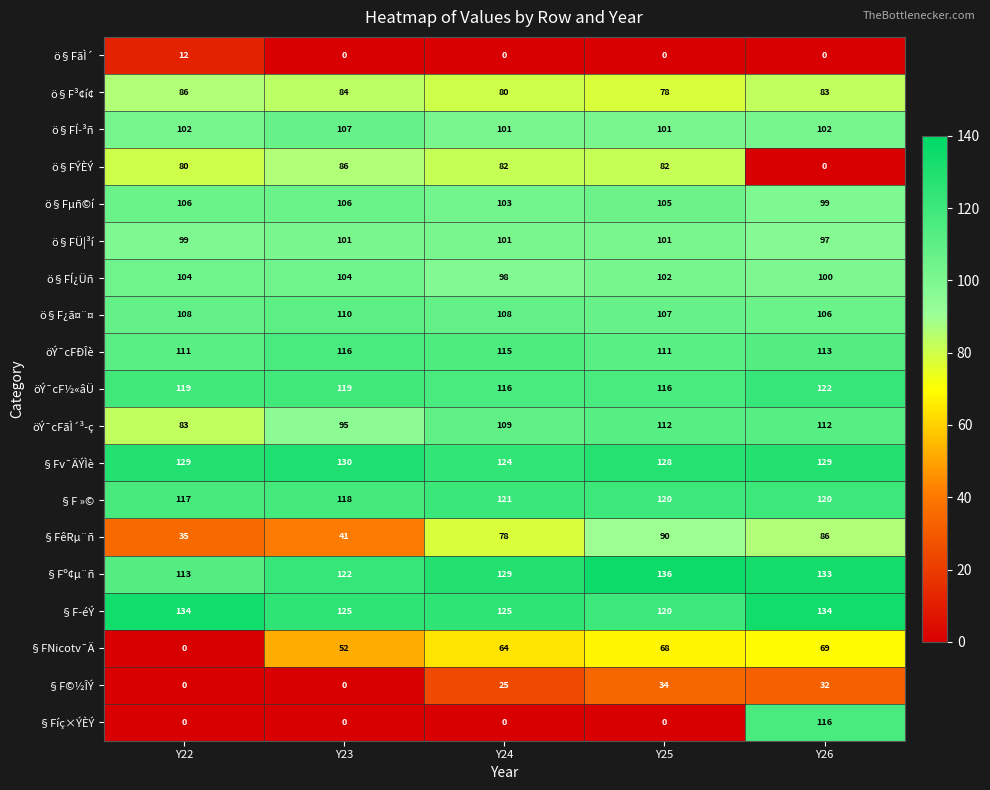

Which series changed the most between Y23 and Y24?

§FêRµ¨ñ